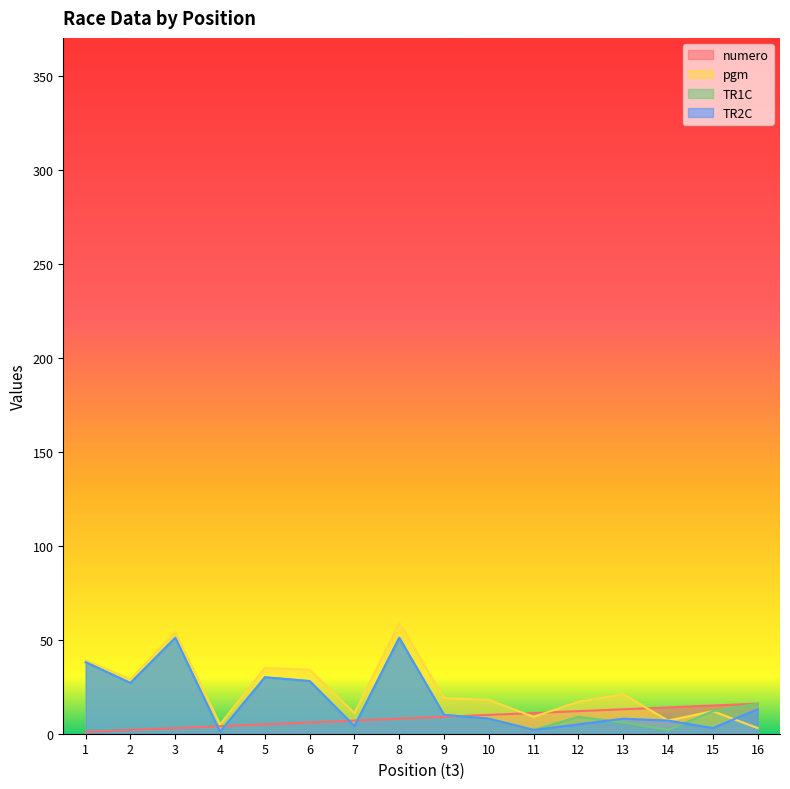

What are all the series names shown in the legend?

numero, pgm, TR1C, TR2C